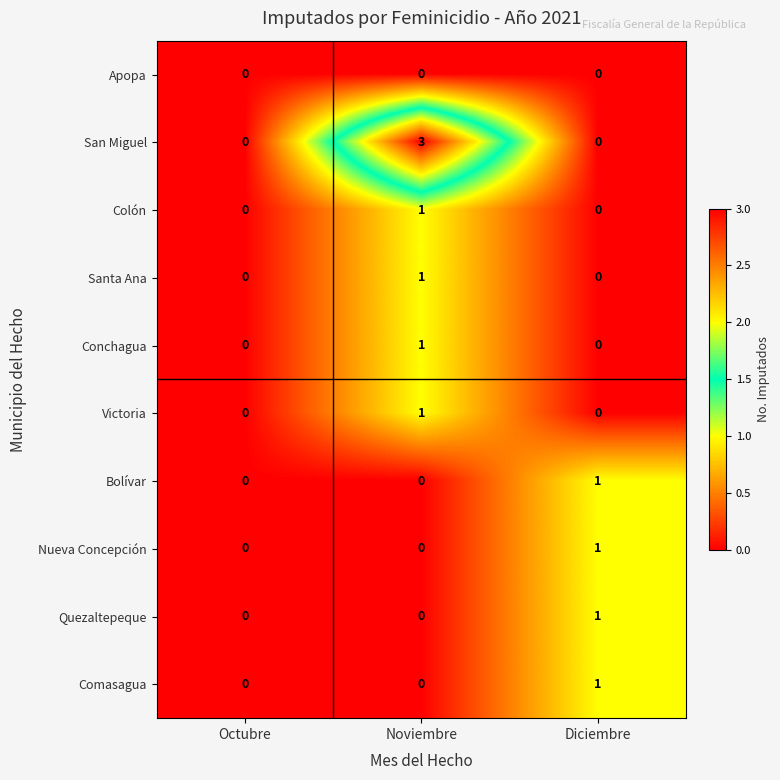

Between Octubre and Noviembre, which series saw the biggest shift?

San Miguel